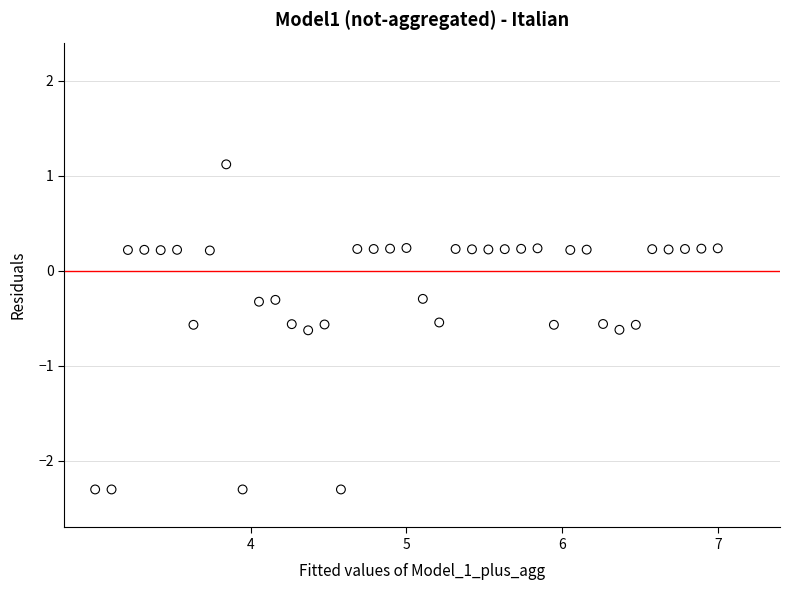

What is the range of Y values (max minus min)?

3.4